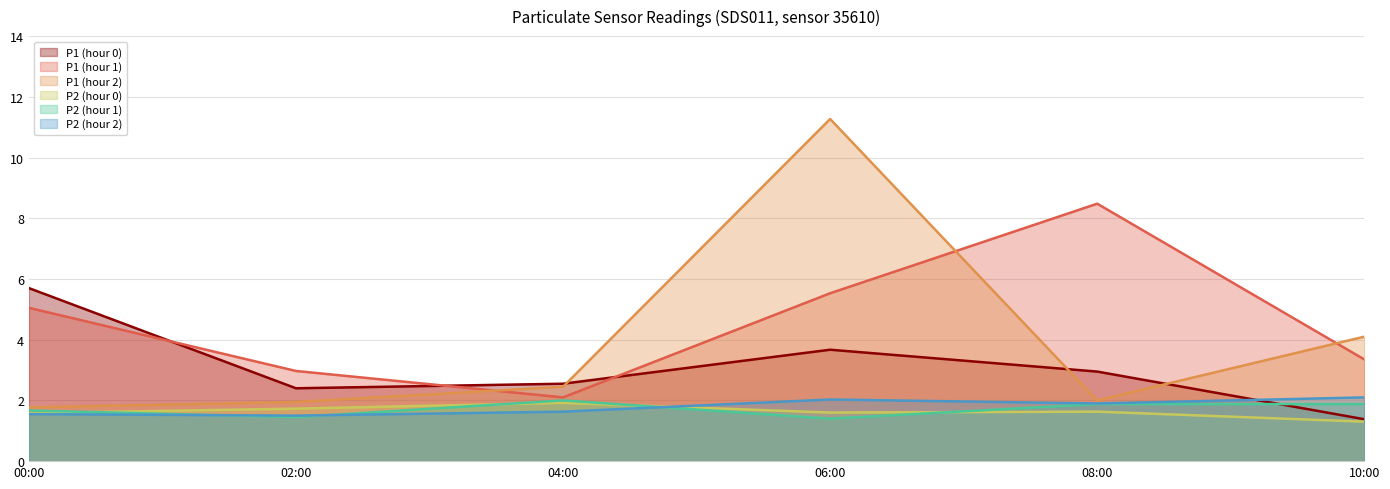

True or false: P2 (hour 0) has more than 1 points higher than both neighbors.

True